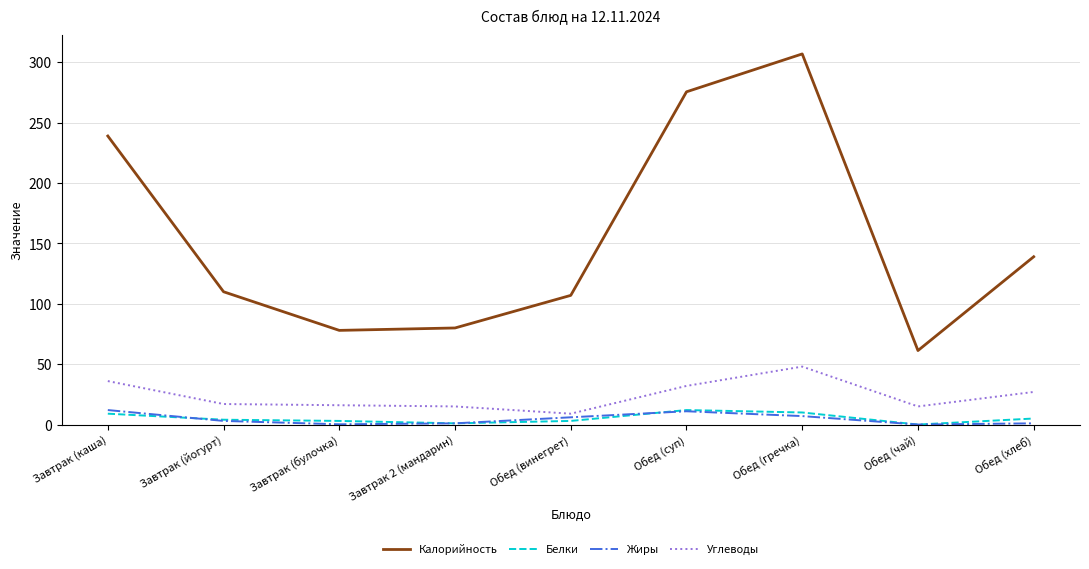

Which series has the largest range (max minus min)?

Калорийность